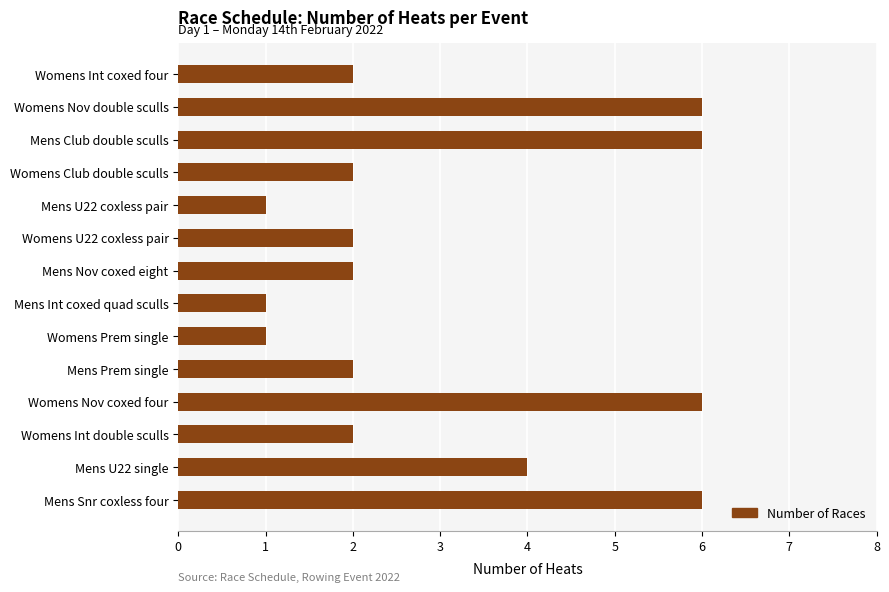

The value at Mens U22 single is 6. True or false?

False